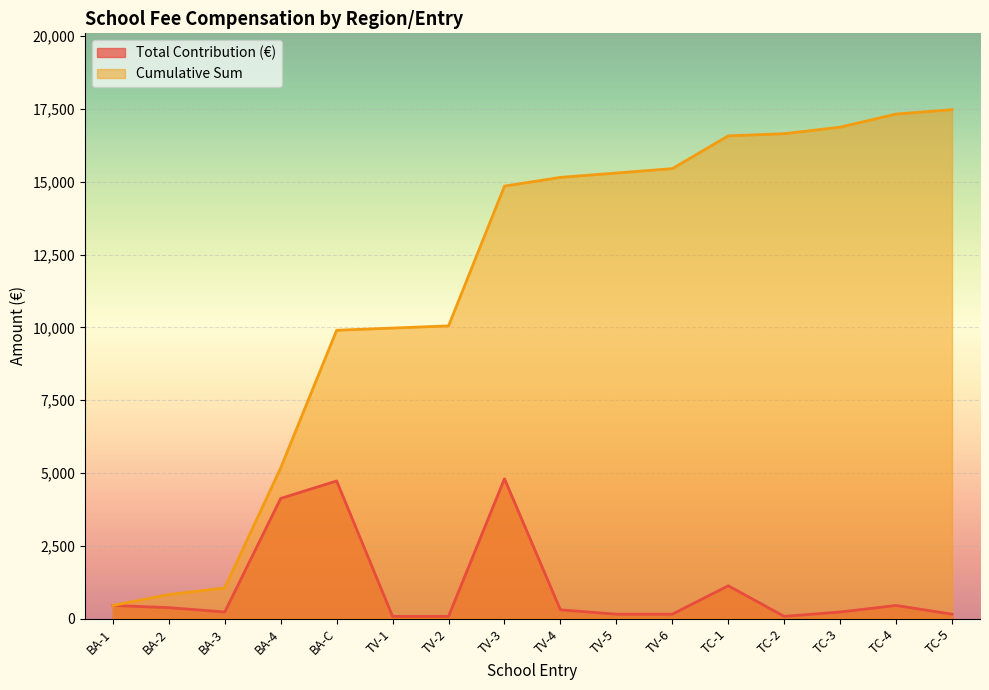

Reading left to right, list all the values displayed in this chart.

Total Contribution (€): BA-1=450	BA-2=375	BA-3=225	BA-4=4125	BA-C=4725	TV-1=75	TV-2=75	TV-3=4800	TV-4=300	TV-5=150	TV-6=150	TC-1=1125	TC-2=75	TC-3=225	TC-4=450	TC-5=150
Cumulative Sum: BA-1=450	BA-2=825	BA-3=1050	BA-4=5175	BA-C=9900	TV-1=9975	TV-2=10050	TV-3=14850	TV-4=15150	TV-5=15300	TV-6=15450	TC-1=16575	TC-2=16650	TC-3=16875	TC-4=17325	TC-5=17475